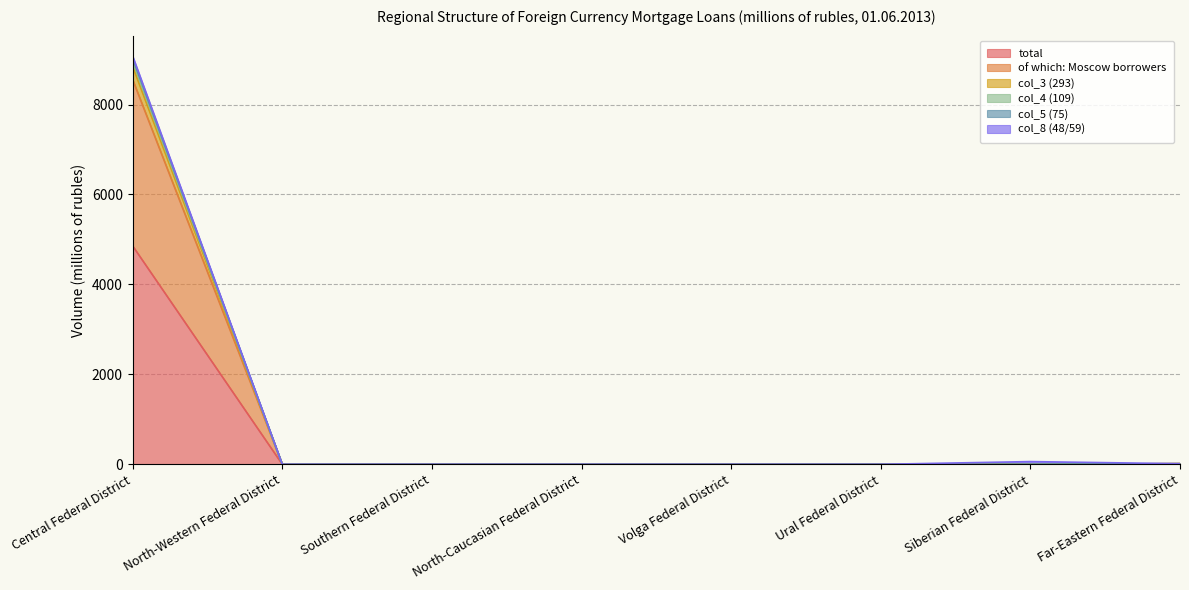

Between Central Federal District and 8, which series saw the biggest shift?

total